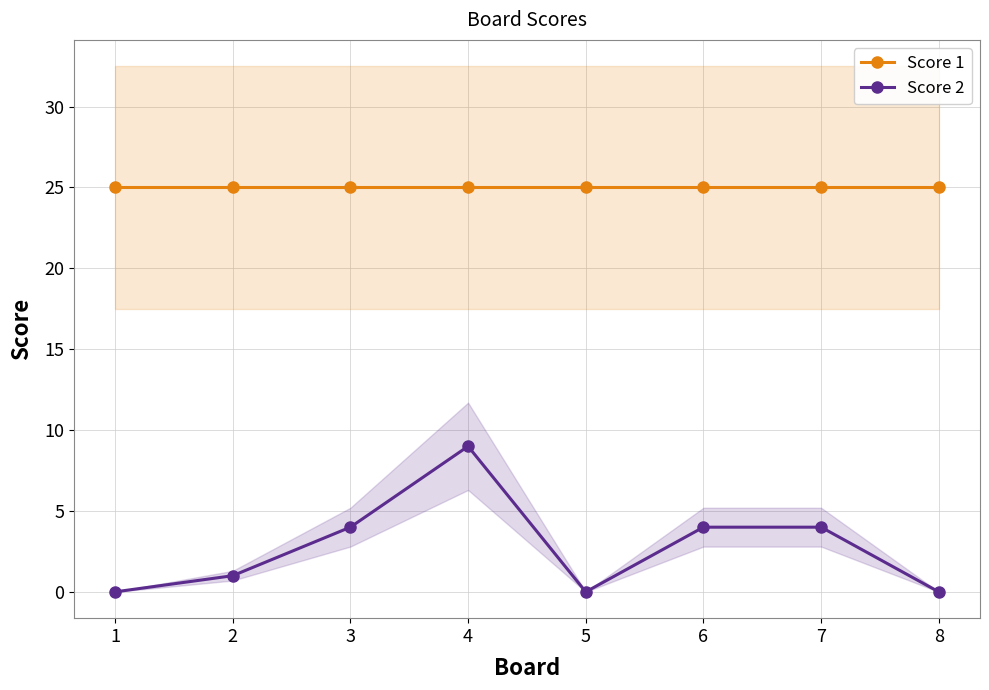

Where does the Score 2 series first go above 4?

4